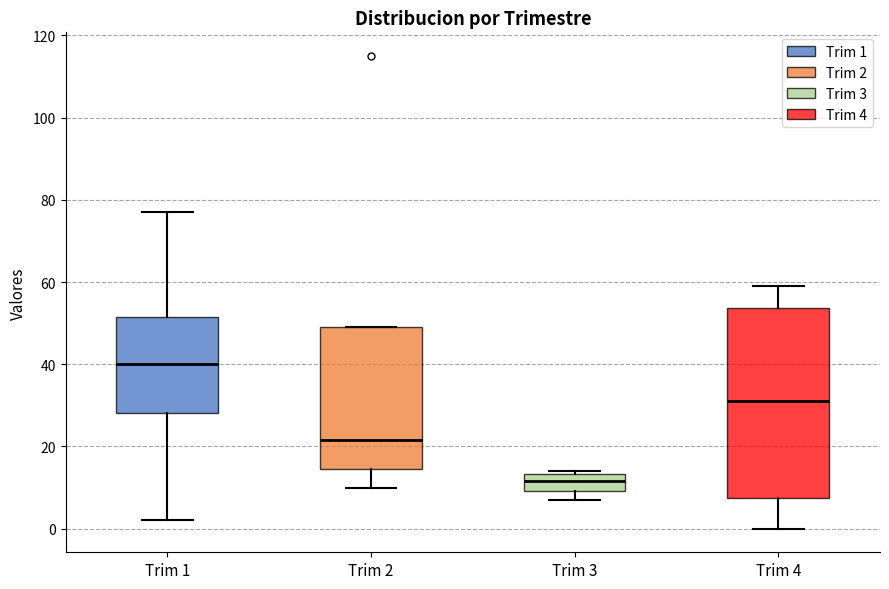

Reading left to right, read every box against the y-axis: the position of its median line, the range the box covers, and the ends of its whiskers. The values are not printed on the chart, so give them approximately, as read against the axis.

Trim 1: median 40, box 28 to 52, whiskers 2 to 78
Trim 2: median 22, box 14 to 50, whiskers 10 to 50
Trim 3: median 12, box 10 to 14, whiskers 8 to 14 (just above the box's upper edge)
Trim 4: median 32, box 8 to 54, whiskers 0 to 60